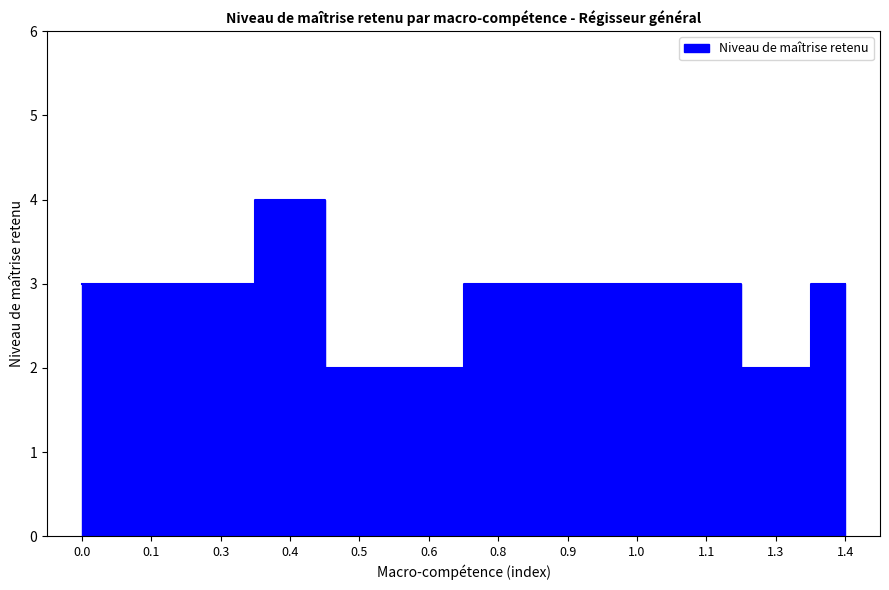

What is the value of the 8th point from the left?

3